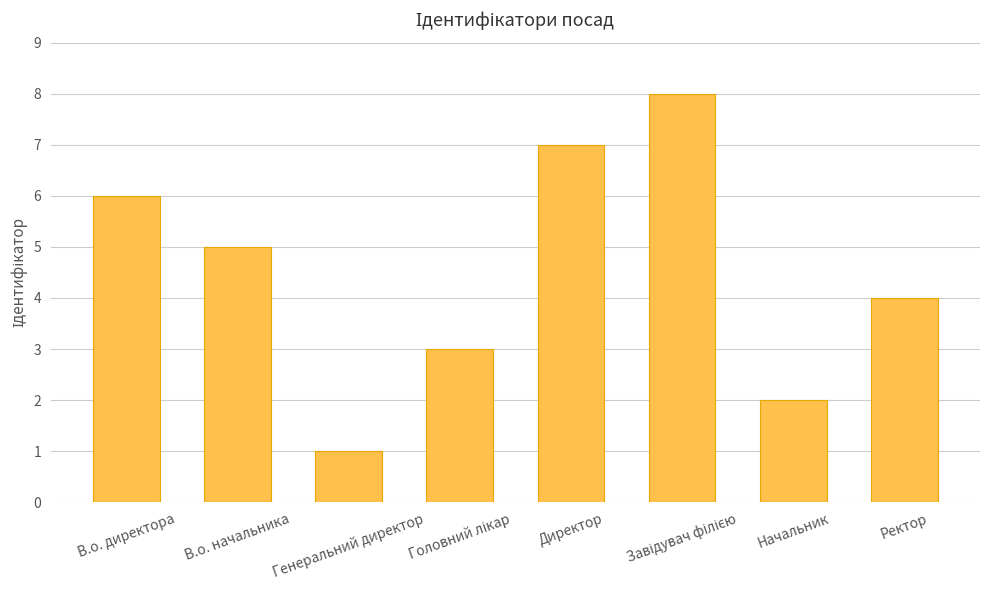

What is the difference between the maximum and second lowest values?

6